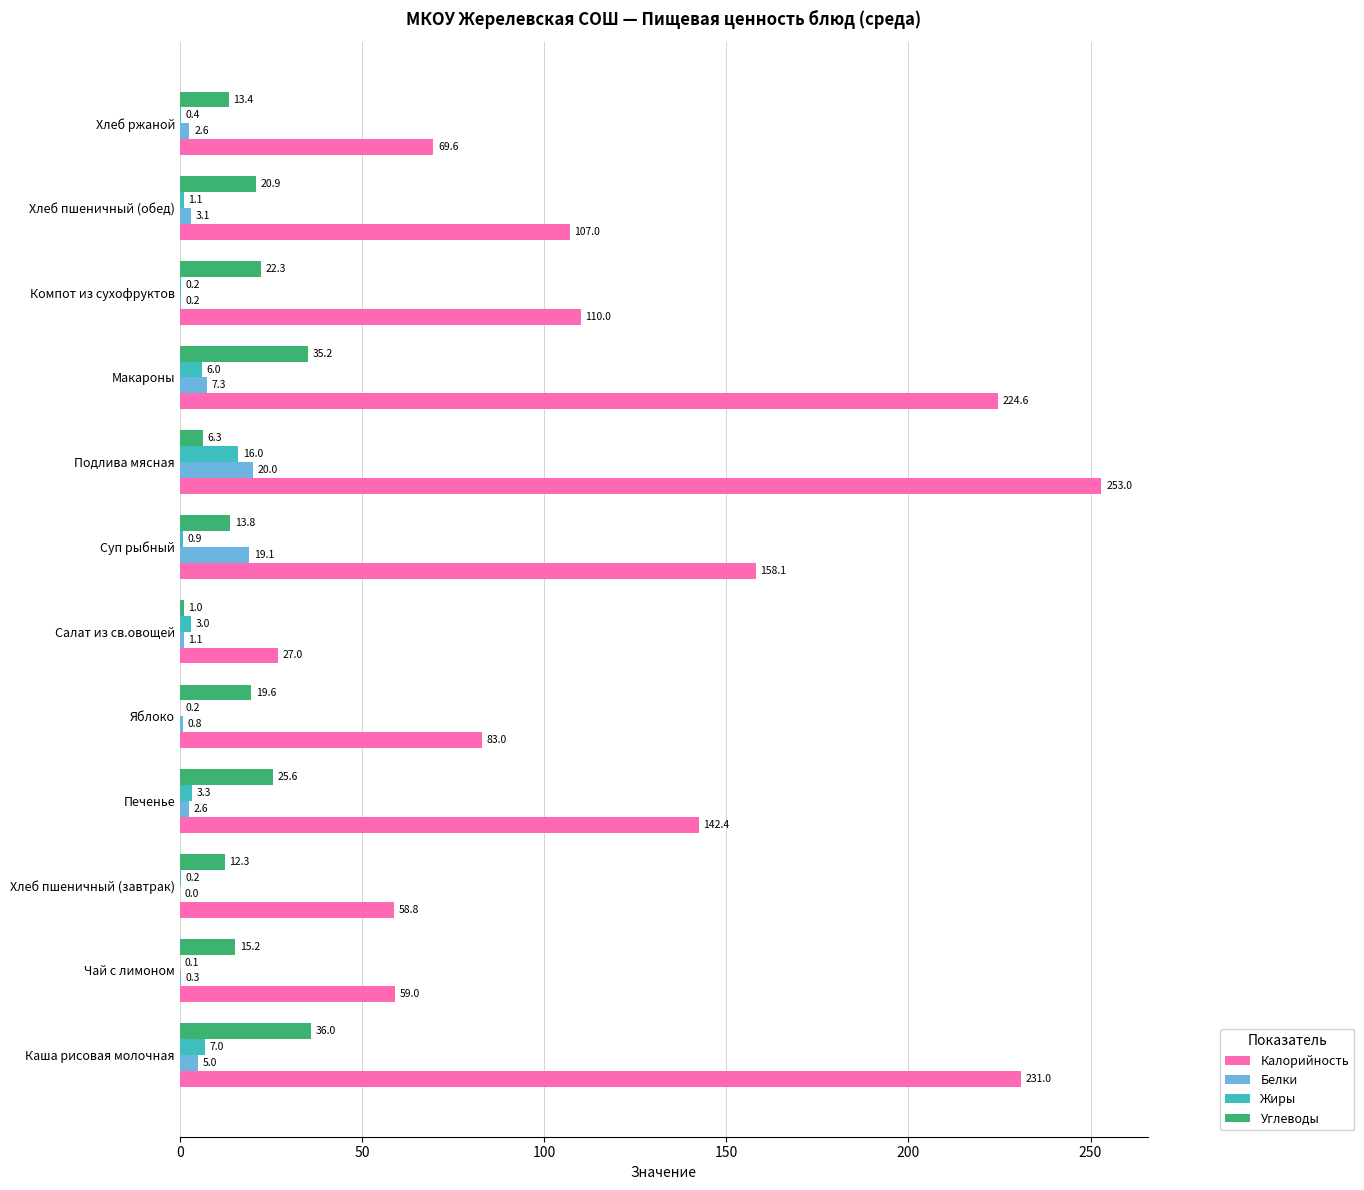

What are all the series names shown in the legend?

Калорийность, Белки, Жиры, Углеводы